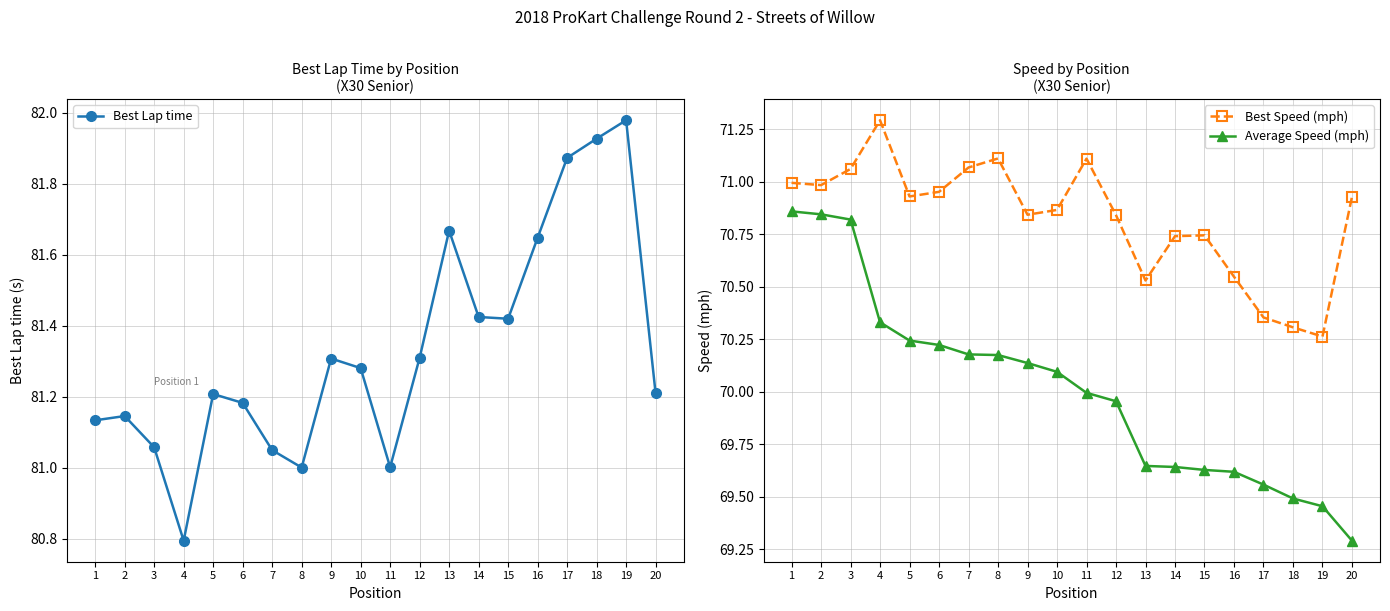

How many values in the Average Speed (mph) series exceed 70?

10